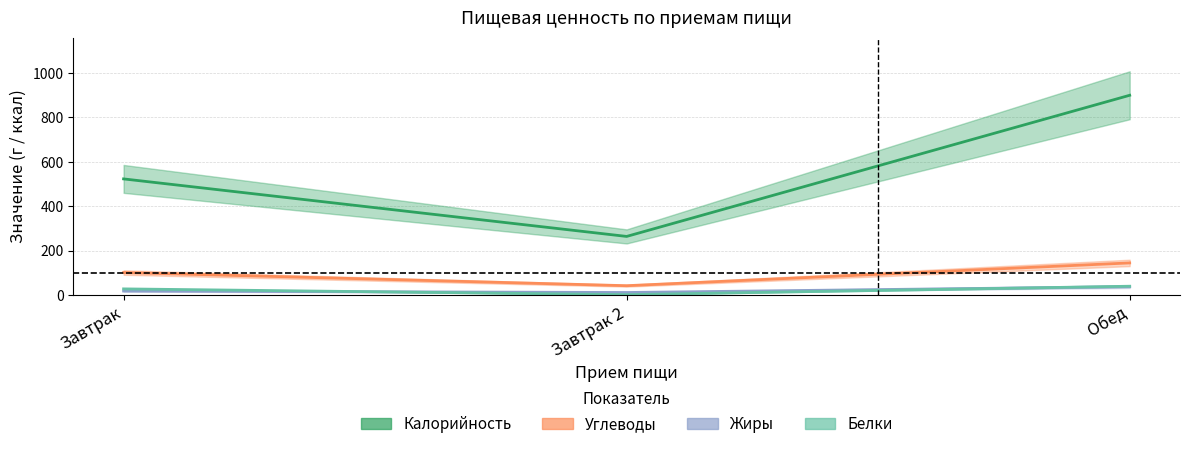

What is the sum of the Жиры values at Завтрак 2 and Завтрак?

30.3